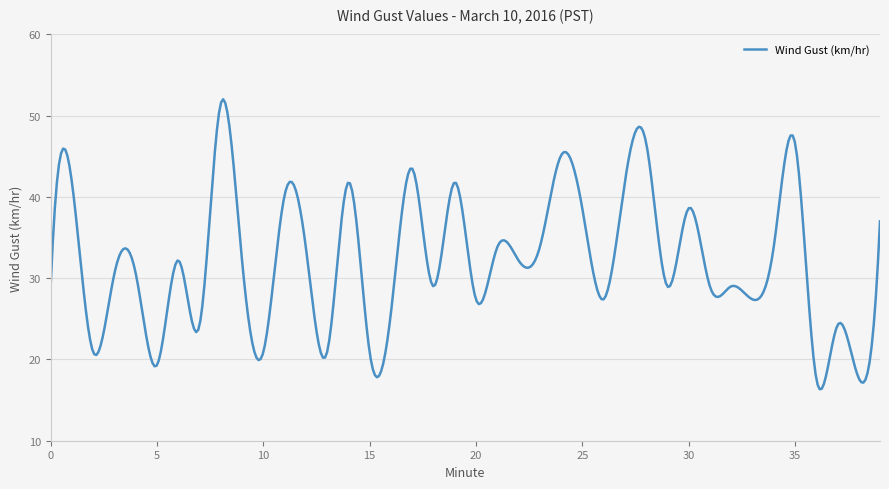

What is the difference between the maximum and second lowest values?

35.6